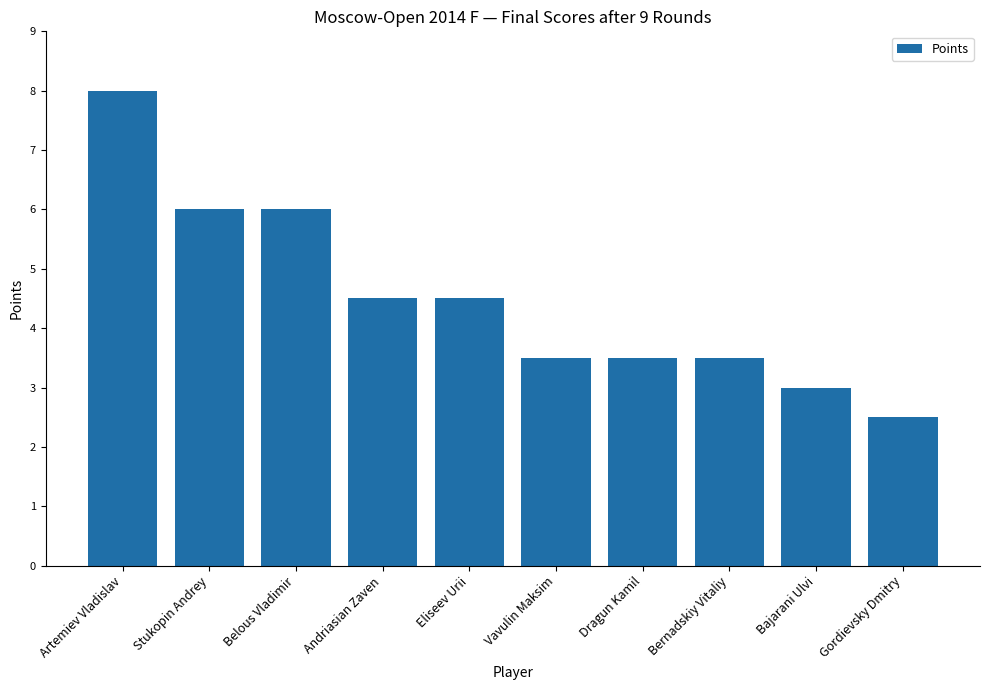

What is the smallest value displayed?

2.5